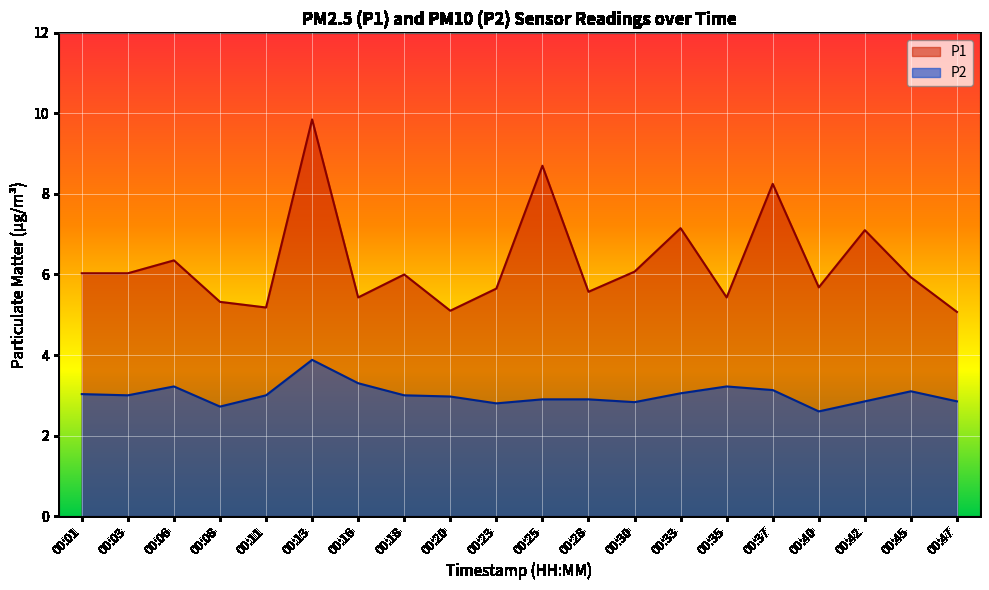

What is the difference between the maximum and minimum values in the P1 series?

4.8